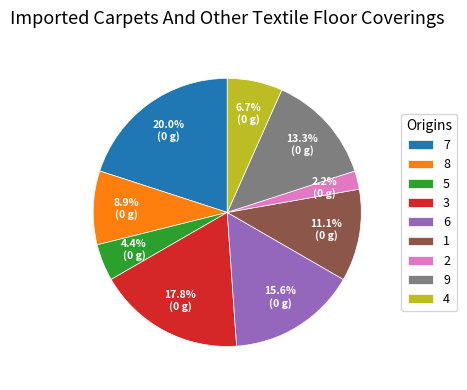

How many slices are in this pie chart?

9